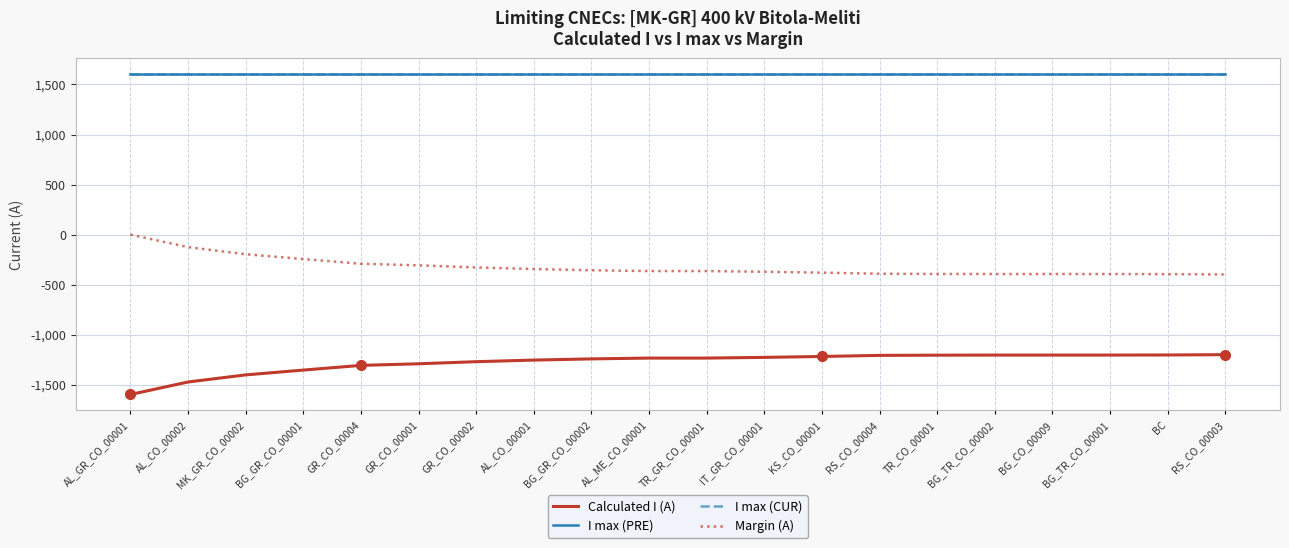

What is the highest value of the I max (CUR) series?

1600